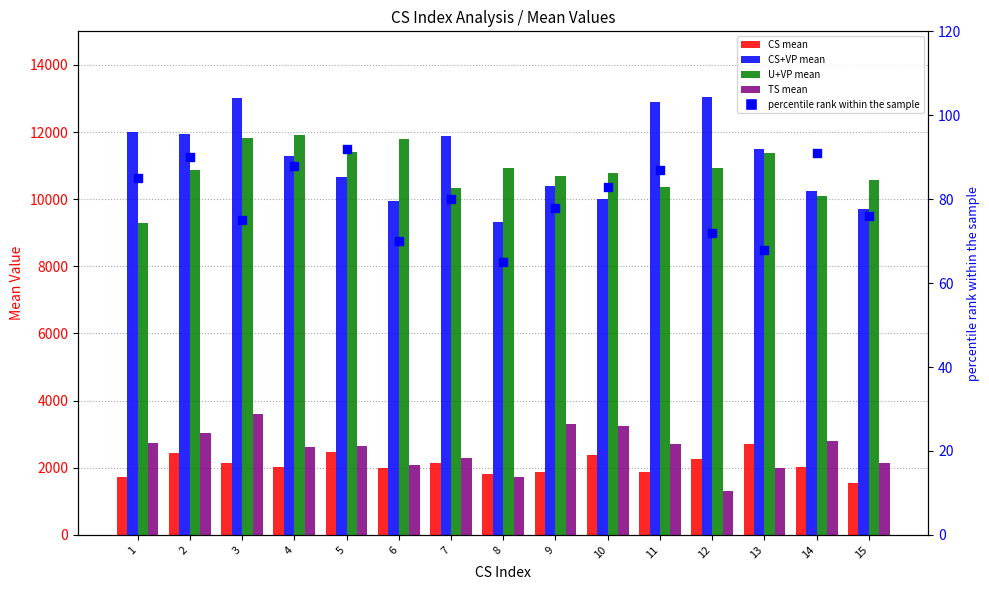

Which series contains the lowest Y value?

percentile rank